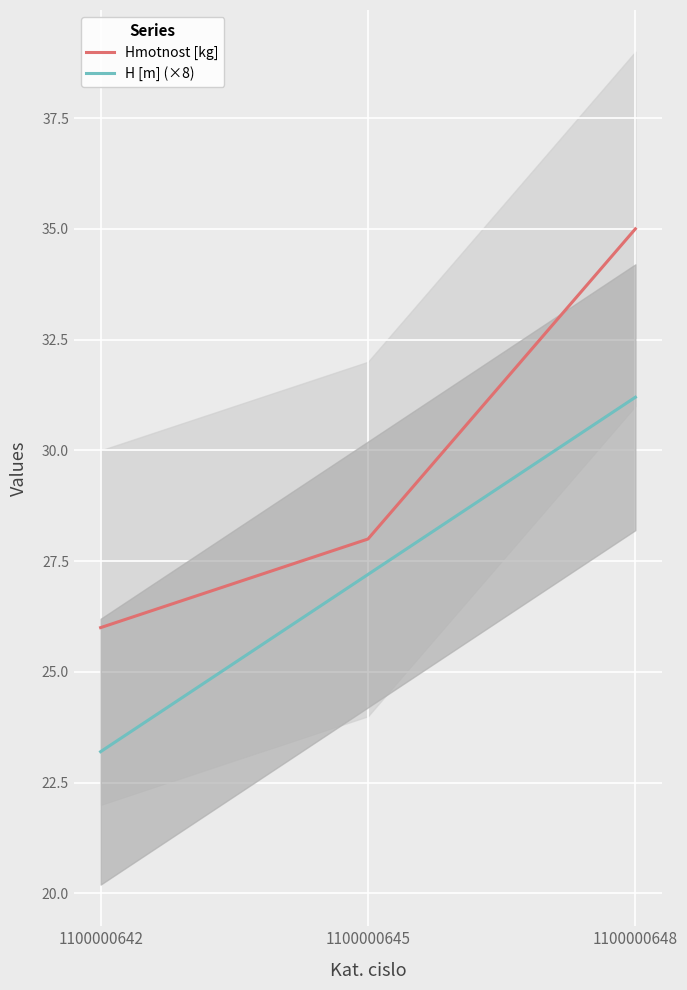

At which label does H [m] (×8) first exceed 27?

1100000645